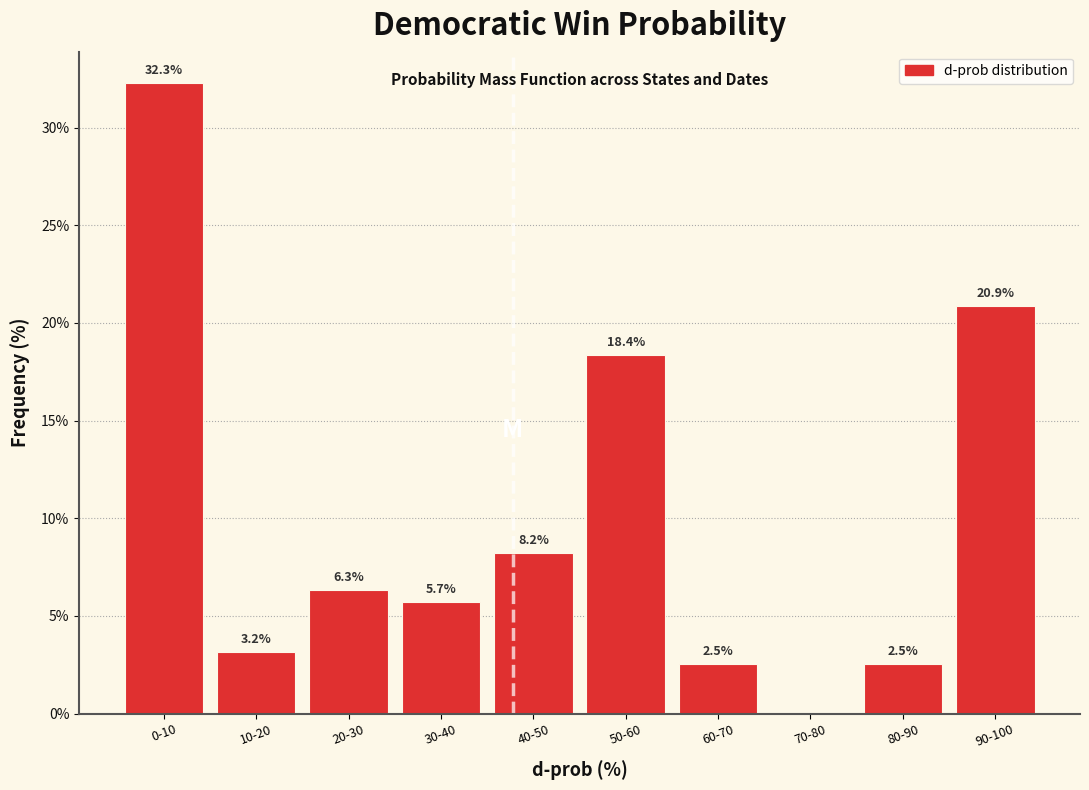

Reading left to right, extract all data points from this chart.

0-10=32.3	10-20=3.2	20-30=6.3	30-40=5.7	40-50=8.2	50-60=18.4	60-70=2.5	70-80=0.0	80-90=2.5	90-100=20.9